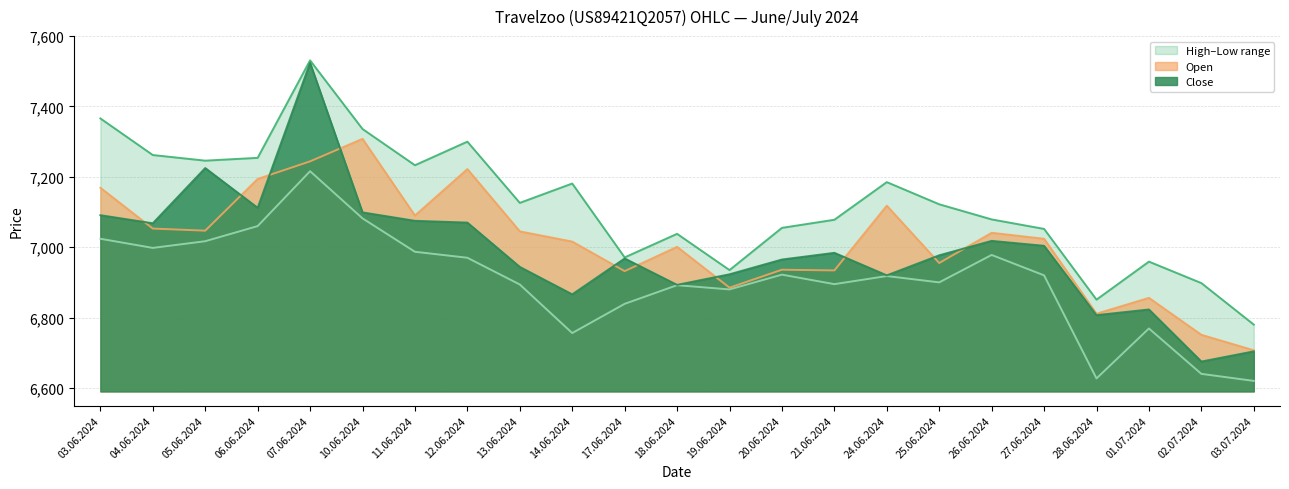

True or false: High and Close intersect in this chart.

False